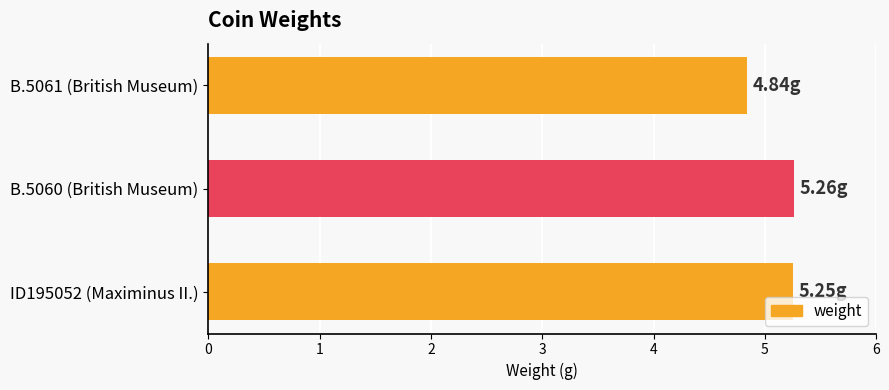

What is the average value?

5.1